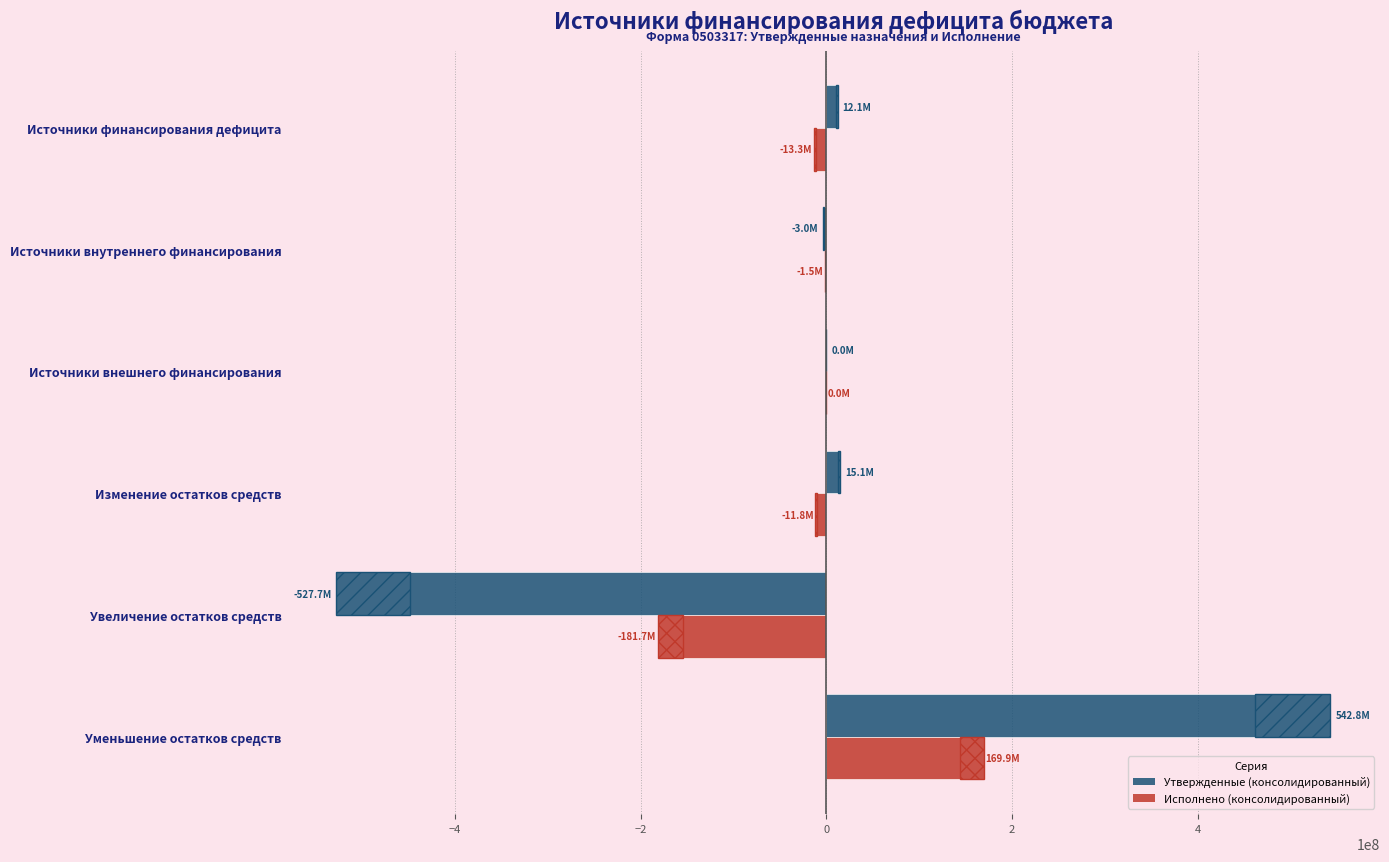

What is the difference between the maximum and minimum values in the Исполнено (консолидированный) series?

351593823.1